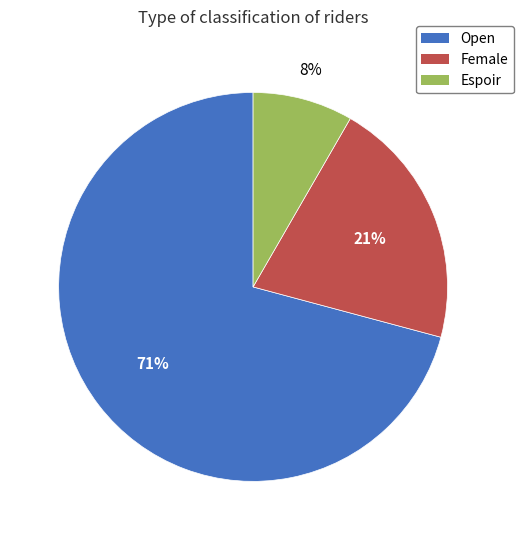

Which category has the smallest portion of the pie?

Espoir